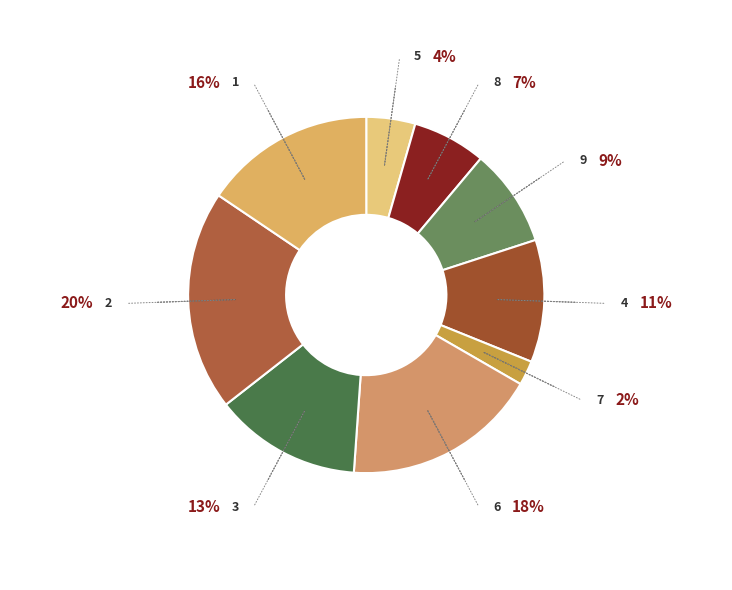

Which category has the smallest portion of the pie?

7